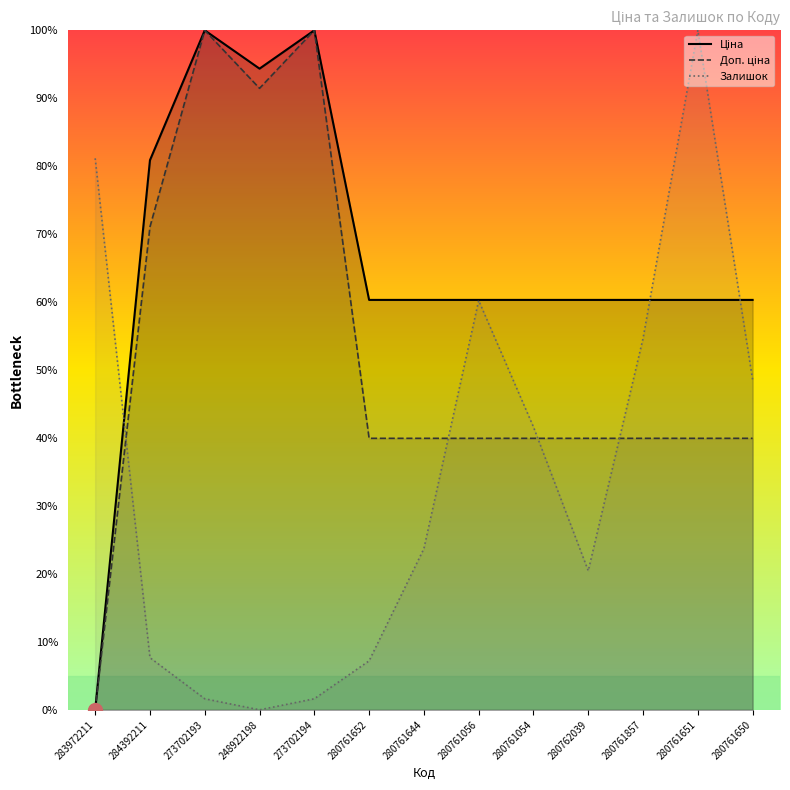

Is this an area chart (filled region under the line)?

No